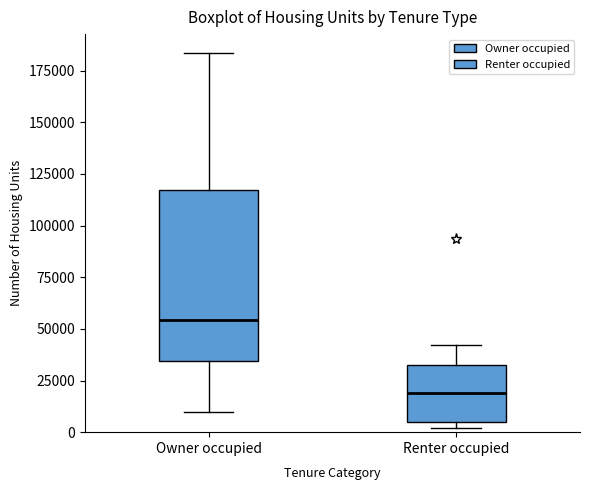

Which box has the lowest median line?

Renter occupied